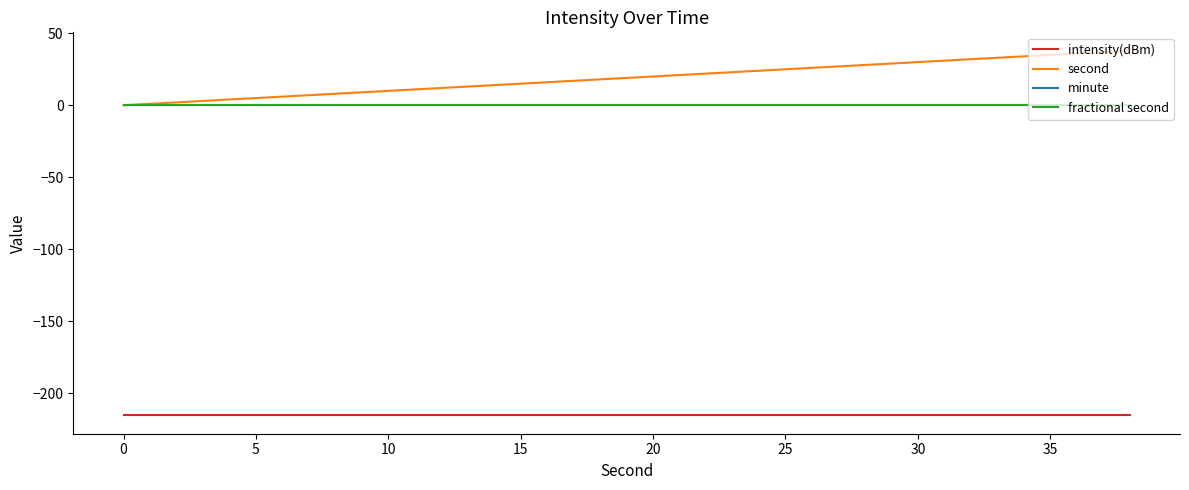

Rank the series by their maximum value, from lowest to highest.

intensity(dBm), minute, fractional second, second